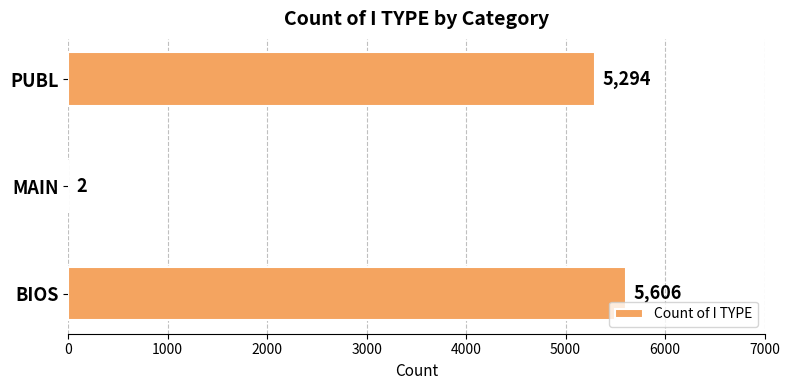

Where is the data nearest to the value 2804?

PUBL